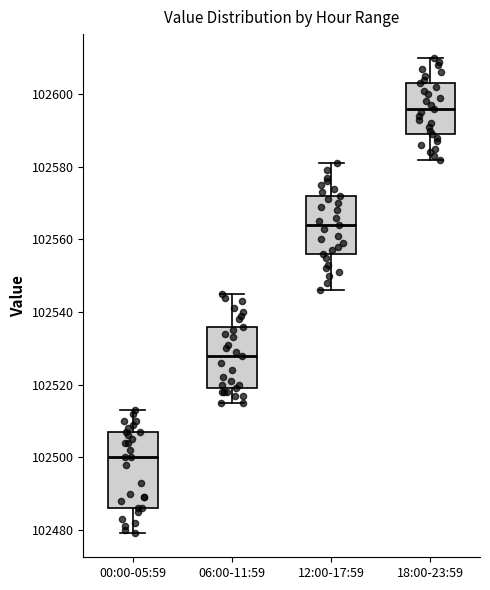

Reading left to right, read every box against the y-axis: the position of its median line, the range the box covers, and the ends of its whiskers. The values are not printed on the chart, so give them approximately, as read against the axis.

00:00-05:59: median 102500, box 102486 to 102508, whiskers 102480 to 102514
06:00-11:59: median 102528, box 102520 to 102536, whiskers 102516 to 102546
12:00-17:59: median 102564, box 102556 to 102572, whiskers 102546 to 102582
18:00-23:59: median 102596, box 102590 to 102604, whiskers 102582 to 102610